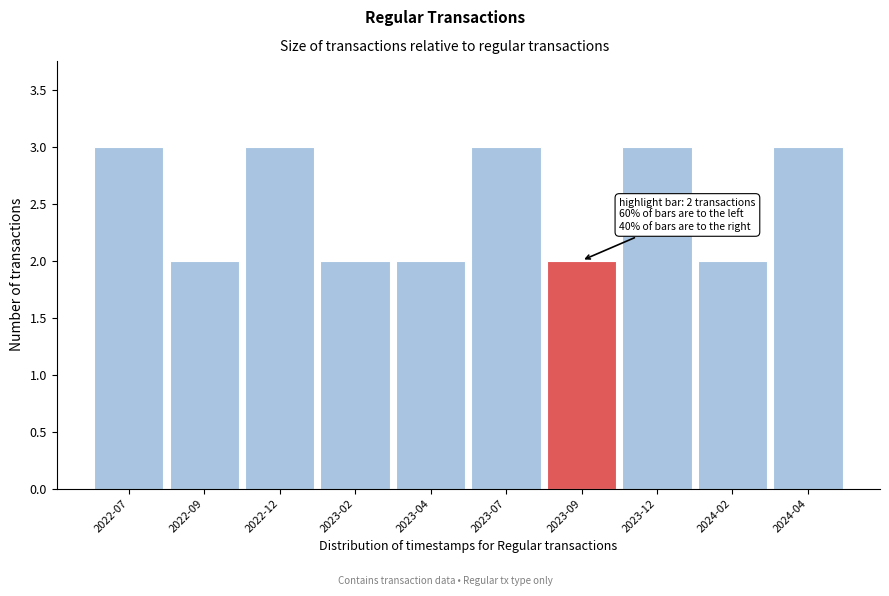

Reading left to right, transcribe all the data shown in this chart.

2022-07=3	2022-09=2	2022-12=3	2023-02=2	2023-04=2	2023-07=3	2023-09=2	2023-12=3	2024-02=2	2024-04=3